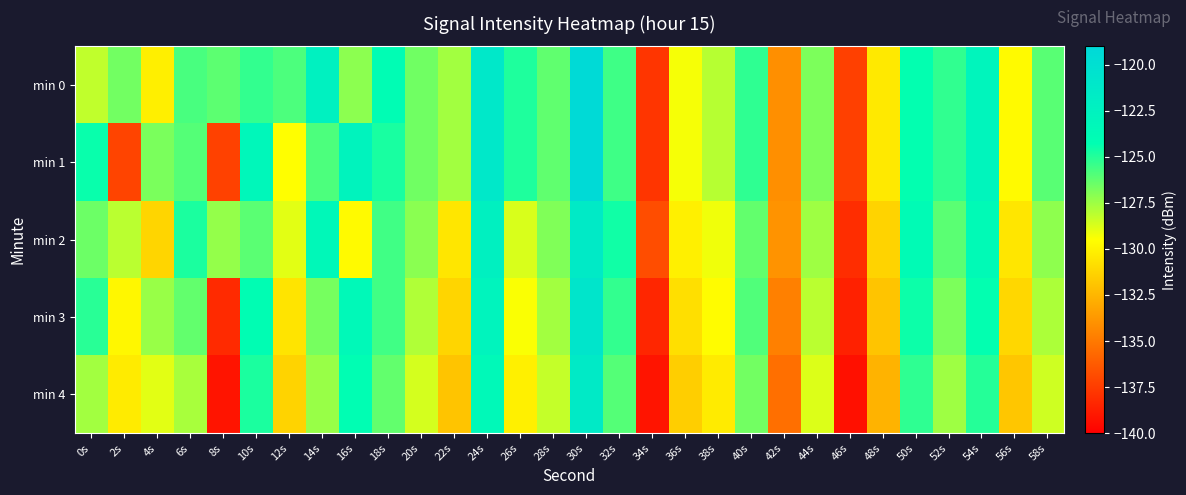

Reading left to right, extract all data points from this chart.

min 0: 0s=-128.2	2s=-126.6	4s=-130.1	6s=-125.7	8s=-126.2	10s=-125.3	12s=-125.8	14s=-122.4	16s=-127.1	18s=-124.0	20s=-126.6	22s=-127.6	24s=-121.1	26s=-124.9	28s=-126.2	30s=-119.3	32s=-125.6	34s=-137.8	36s=-129.3	38s=-128.0	40s=-125.2	42s=-134.1	44s=-126.8	46s=-137.3	48s=-130.4	50s=-124.3	52s=-125.2	54s=-122.9	56s=-129.7	58s=-126.1
min 1: 0s=-124.4	2s=-137.1	4s=-126.8	6s=-126.0	8s=-137.3	10s=-123.2	12s=-129.5	14s=-125.8	16s=-122.7	18s=-124.7	20s=-126.6	22s=-127.6	24s=-121.1	26s=-124.9	28s=-126.2	30s=-119.3	32s=-125.6	34s=-137.8	36s=-129.3	38s=-128.0	40s=-125.2	42s=-134.1	44s=-126.8	46s=-137.3	48s=-130.4	50s=-124.3	52s=-125.2	54s=-122.9	56s=-129.7	58s=-126.1
min 2: 0s=-126.5	2s=-128.1	4s=-131.2	6s=-124.8	8s=-127.3	10s=-126.1	12s=-128.9	14s=-123.4	16s=-129.7	18s=-125.6	20s=-127.1	22s=-130.5	24s=-122.3	26s=-128.7	28s=-126.9	30s=-121.5	32s=-124.6	34s=-136.8	36s=-130.1	38s=-129.2	40s=-126.3	42s=-133.9	44s=-127.5	46s=-138.1	48s=-131.3	50s=-123.8	52s=-126.1	54s=-123.7	56s=-130.5	58s=-127.2
min 3: 0s=-125.1	2s=-129.8	4s=-127.4	6s=-126.3	8s=-138.2	10s=-124.1	12s=-130.6	14s=-126.7	16s=-123.5	18s=-125.6	20s=-127.9	22s=-131.2	24s=-122.8	26s=-129.4	28s=-127.6	30s=-120.8	32s=-125.3	34s=-138.4	36s=-130.8	38s=-129.6	40s=-125.9	42s=-134.7	44s=-128.1	46s=-138.6	48s=-131.9	50s=-124.5	52s=-126.8	54s=-124.3	56s=-131.1	58s=-127.8
min 4: 0s=-127.6	2s=-130.3	4s=-128.9	6s=-127.7	8s=-139.1	10s=-124.8	12s=-131.3	14s=-127.4	16s=-124.2	18s=-126.3	20s=-128.6	22s=-131.9	24s=-123.5	26s=-130.1	28s=-128.3	30s=-121.5	32s=-126.0	34s=-139.1	36s=-131.5	38s=-130.3	40s=-126.6	42s=-135.4	44s=-128.8	46s=-139.3	48s=-132.6	50s=-125.2	52s=-127.5	54s=-125.0	56s=-131.8	58s=-128.5